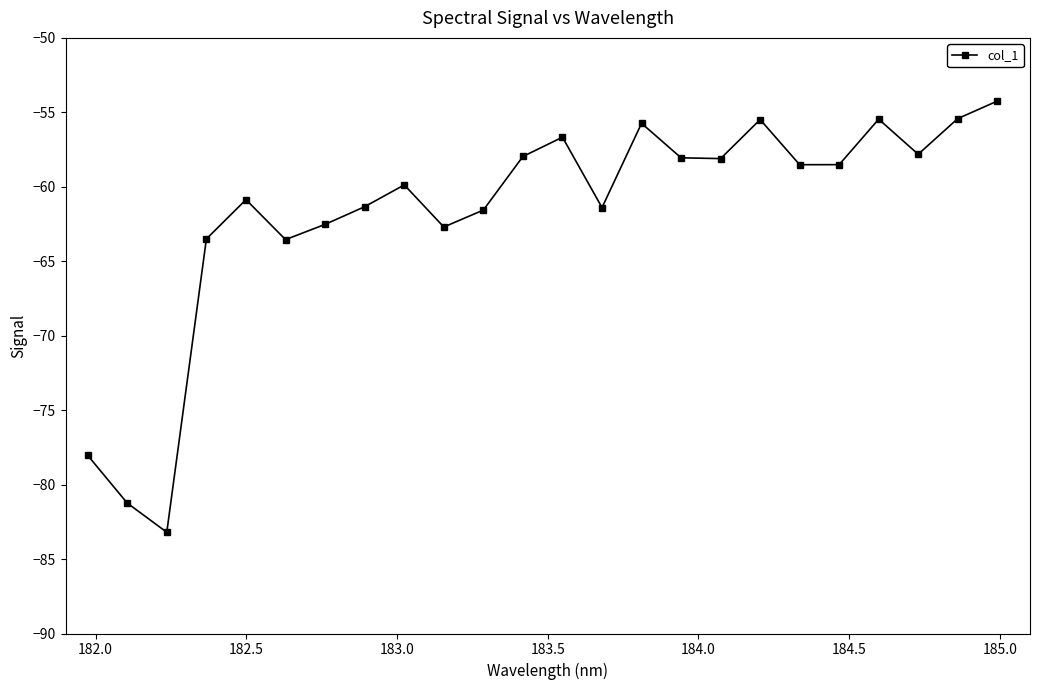

What is the value of the 9th point from the left?

-59.9